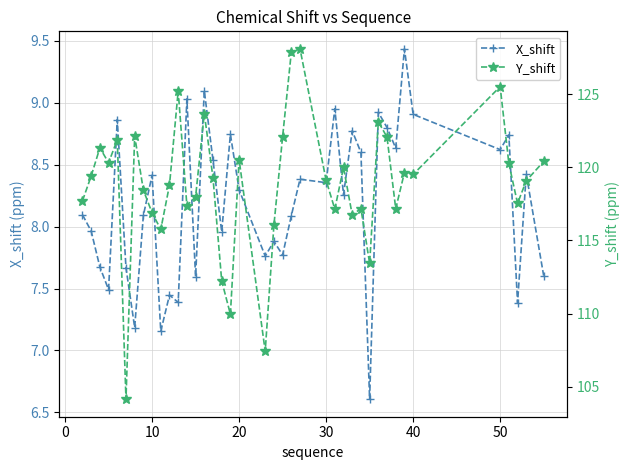

Does the chart have visible grid lines?

Yes